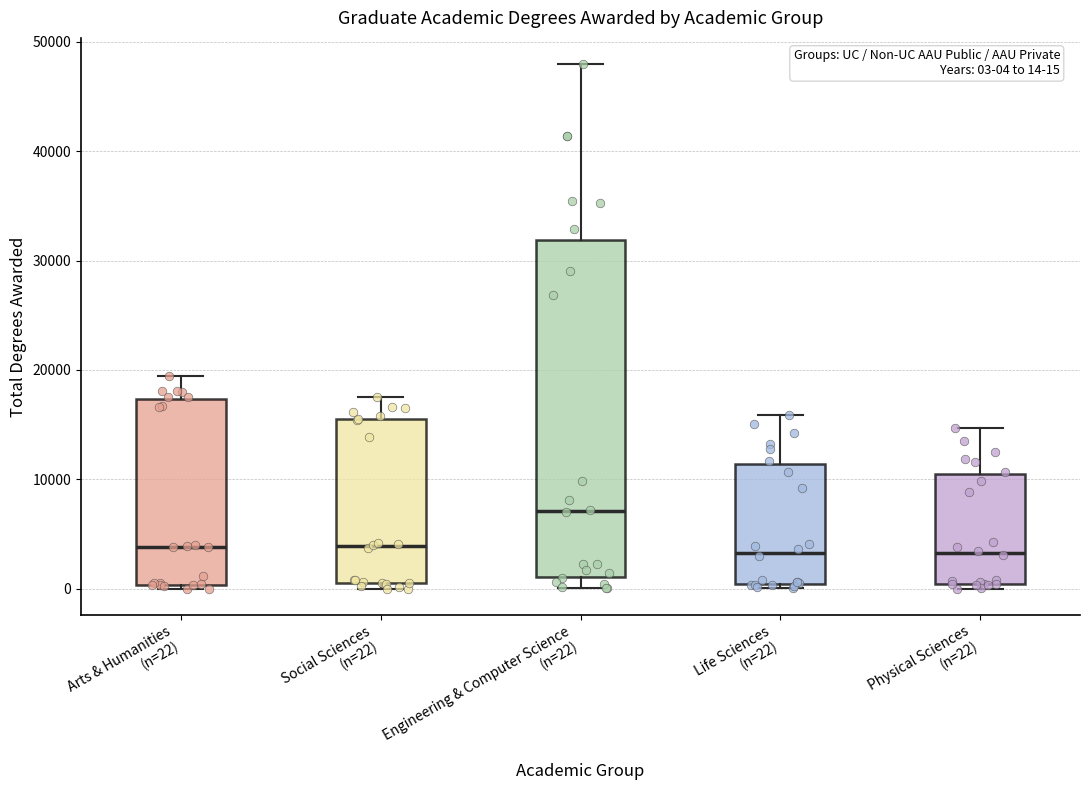

Which box is the tallest, from its lower edge to its upper edge?

Engineering & Computer Science (n=22)